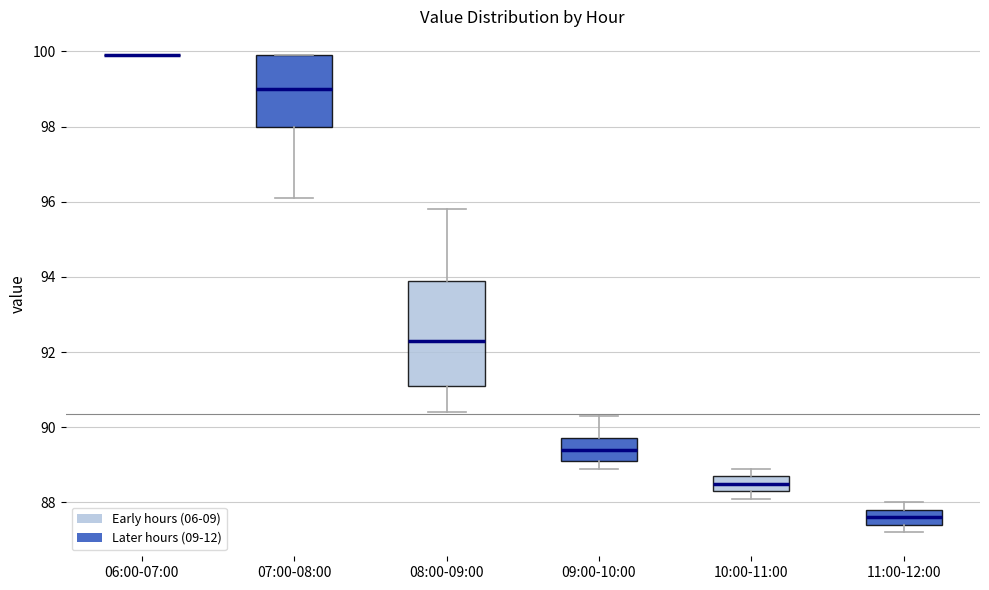

Reading left to right, transcribe this box plot: for each box, give where its median line is, the range the box spans, and where its two whiskers end, as read against the y-axis. The values are not printed on the chart, so give them approximately, as read against the axis.

06:00-07:00: box collapsed to a line at 100.0, whiskers 100.0 to 100.0
07:00-08:00: median 99.0, box 98.0 to 100.0, whiskers 96.2 to 100.0
08:00-09:00: median 92.4, box 91.2 to 94.0, whiskers 90.4 to 95.8
09:00-10:00: median 89.4, box 89.2 to 89.8, whiskers 89.0 to 90.4
10:00-11:00: median 88.6, box 88.4 to 88.8, whiskers 88.2 to 89.0
11:00-12:00: median 87.6, box 87.4 to 87.8, whiskers 87.2 to 88.0